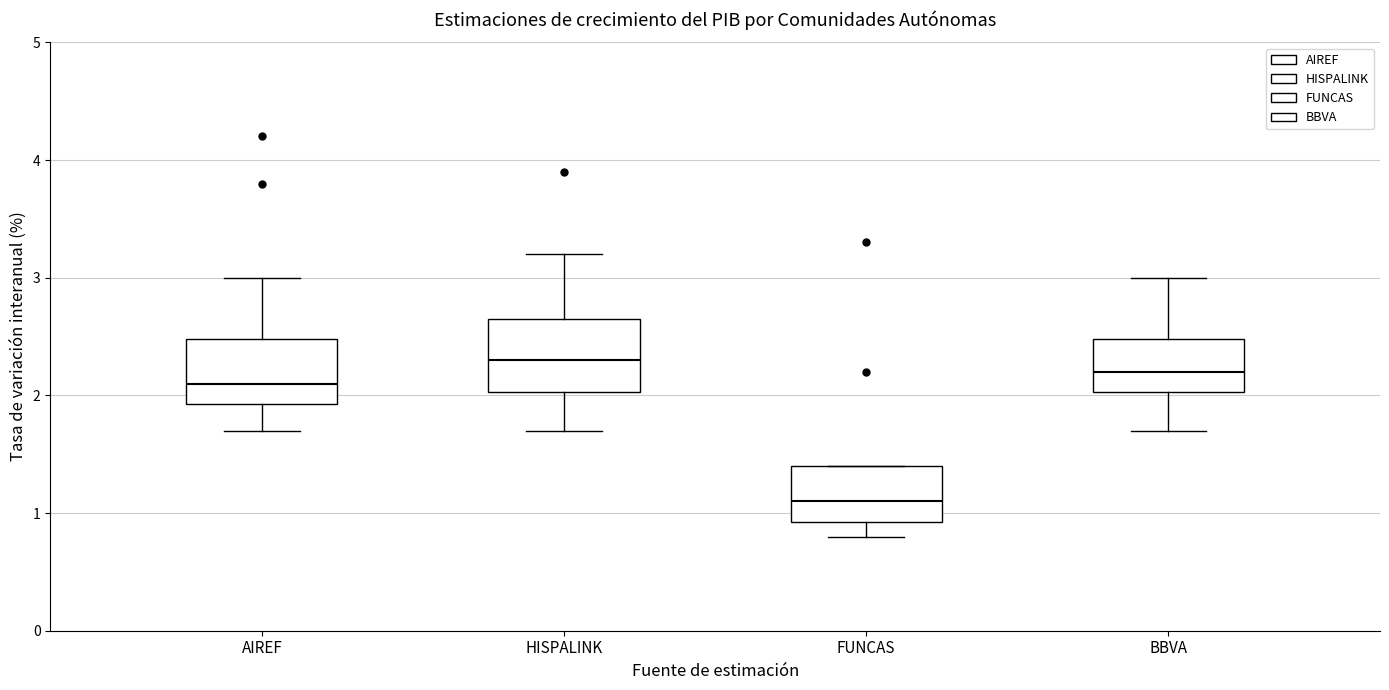

Reading left to right, transcribe this box plot: for each box, give where its median line is, the range the box spans, and where its two whiskers end, as read against the y-axis. The values are not printed on the chart, so give them approximately, as read against the axis.

AIREF: median 2.1, box 1.9 to 2.5, whiskers 1.7 to 3.0
HISPALINK: median 2.3, box 2.0 to 2.7, whiskers 1.7 to 3.2
FUNCAS: median 1.1, box 0.9 to 1.4, whiskers 0.8 to 1.4
BBVA: median 2.2, box 2.0 to 2.5, whiskers 1.7 to 3.0